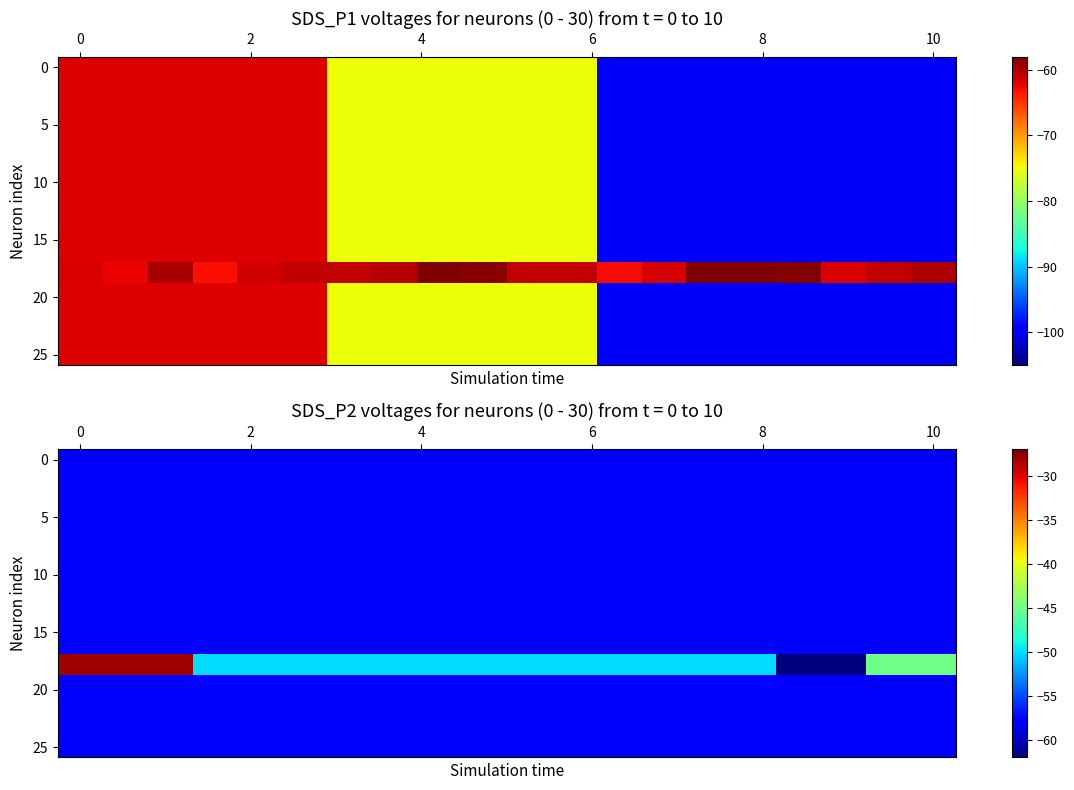

Between 13 and 18, which is larger?

13